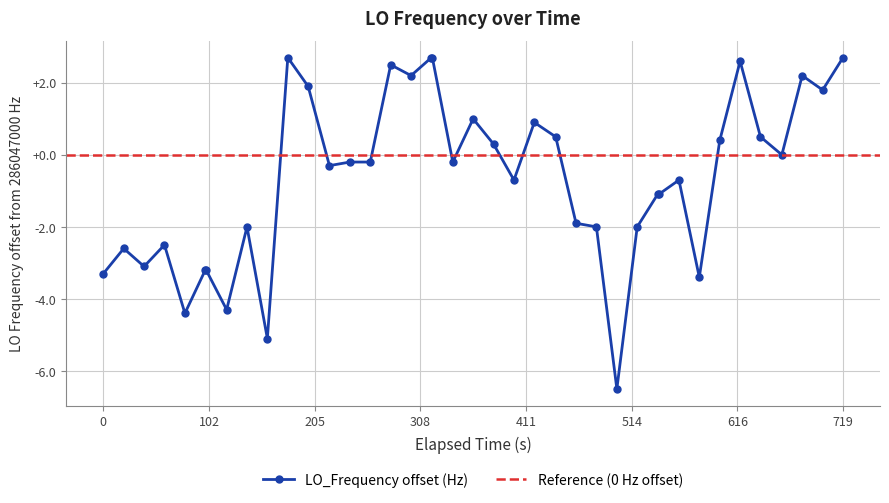

What is the maximum value for LO_Frequency offset (Hz)?

2.7